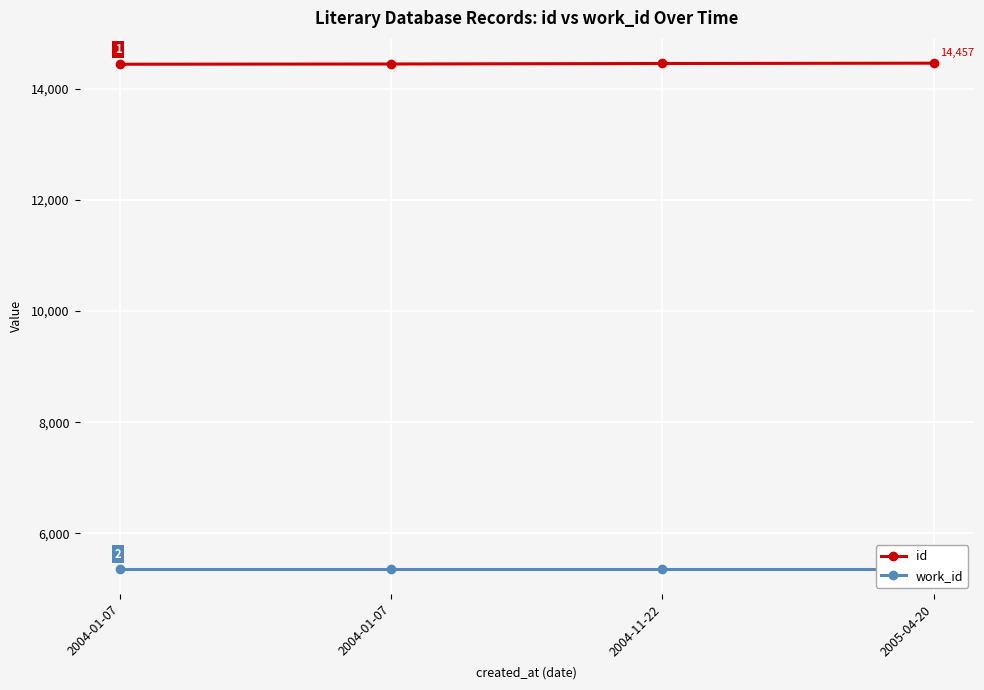

What is the label of the 3rd point from the right?

2004-01-07